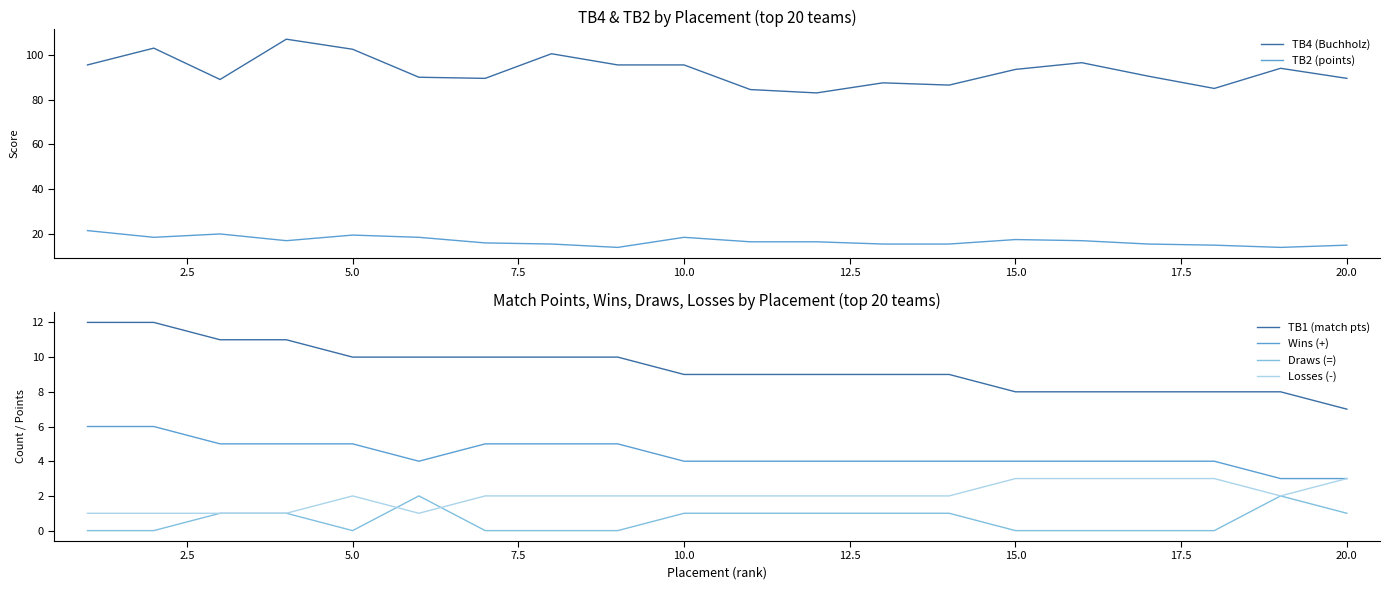

True or false: TB2 (points) and TB4 (Buchholz) intersect in this chart.

False